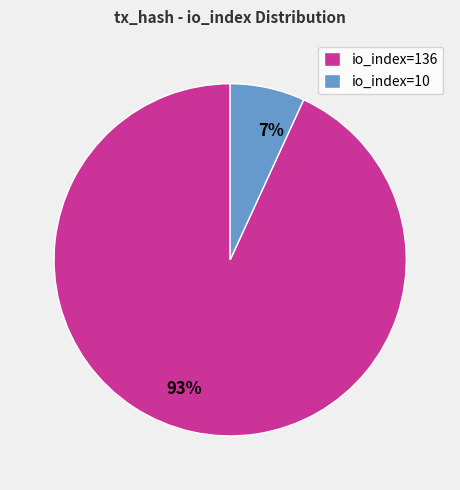

To the nearest percent, what percentage of the pie is io_index=10?

7%